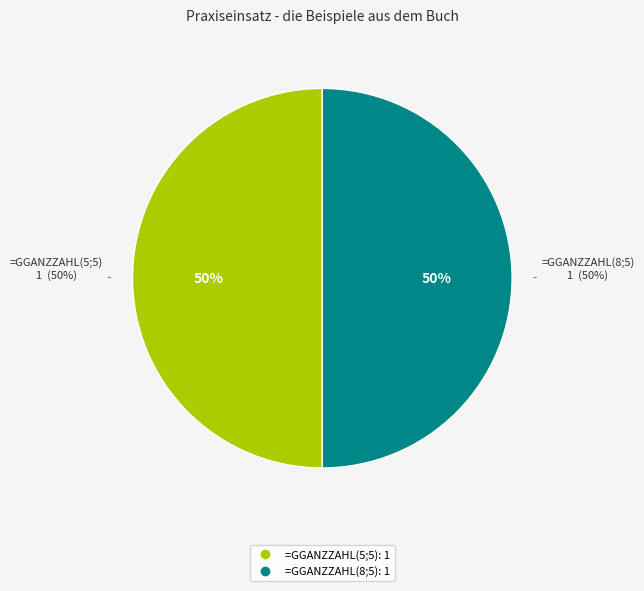

Does any single category account for the majority?

No